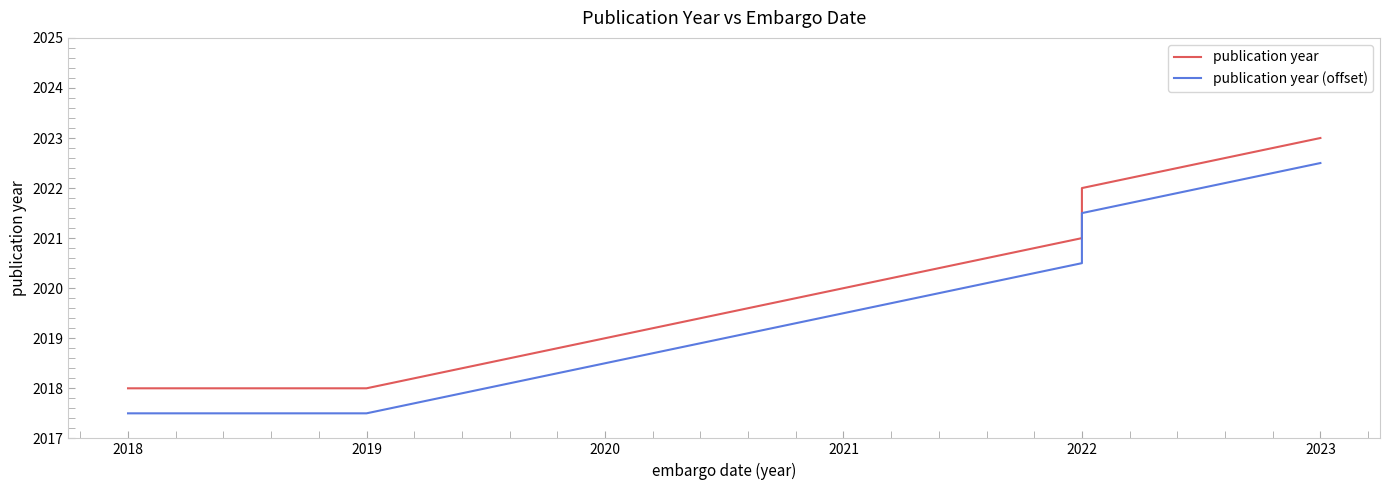

What is the average value of the publication year series?

2020.0